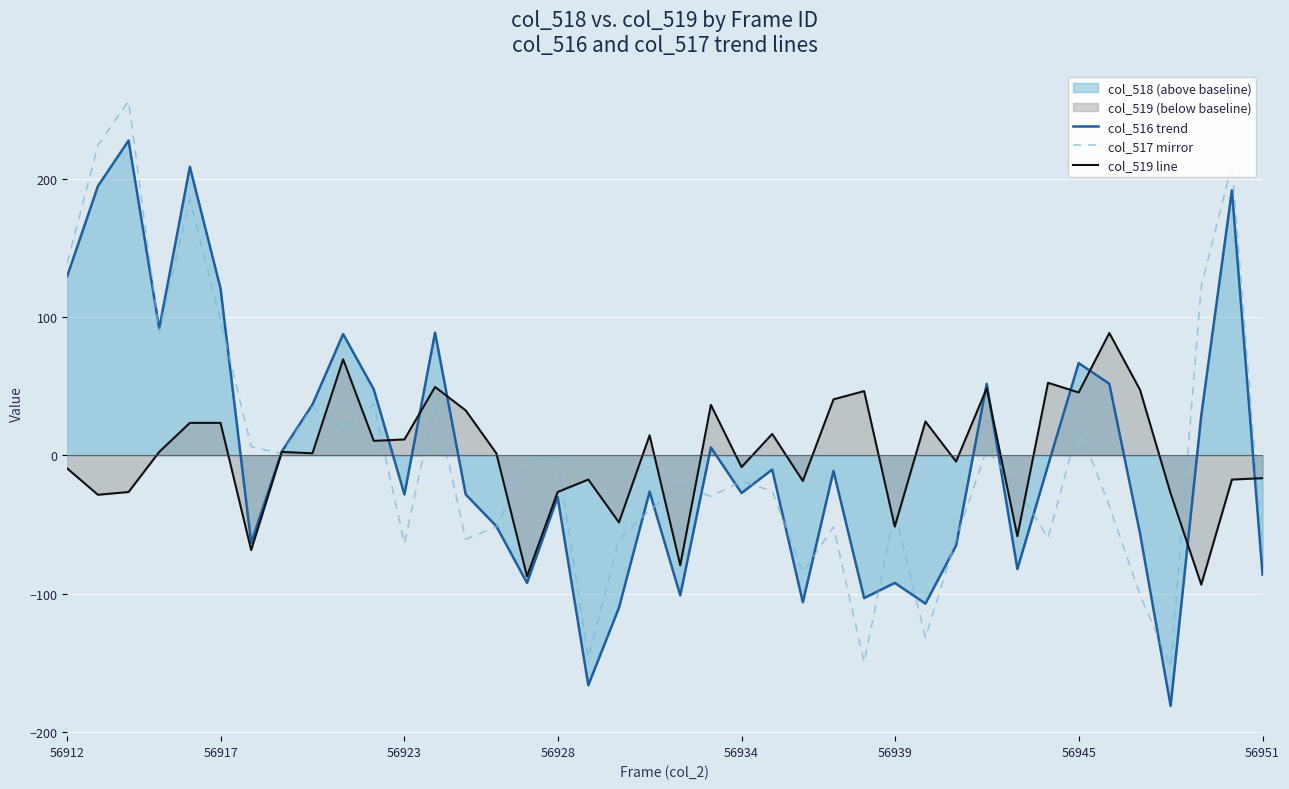

Which has a higher value, 12 or 15?

12